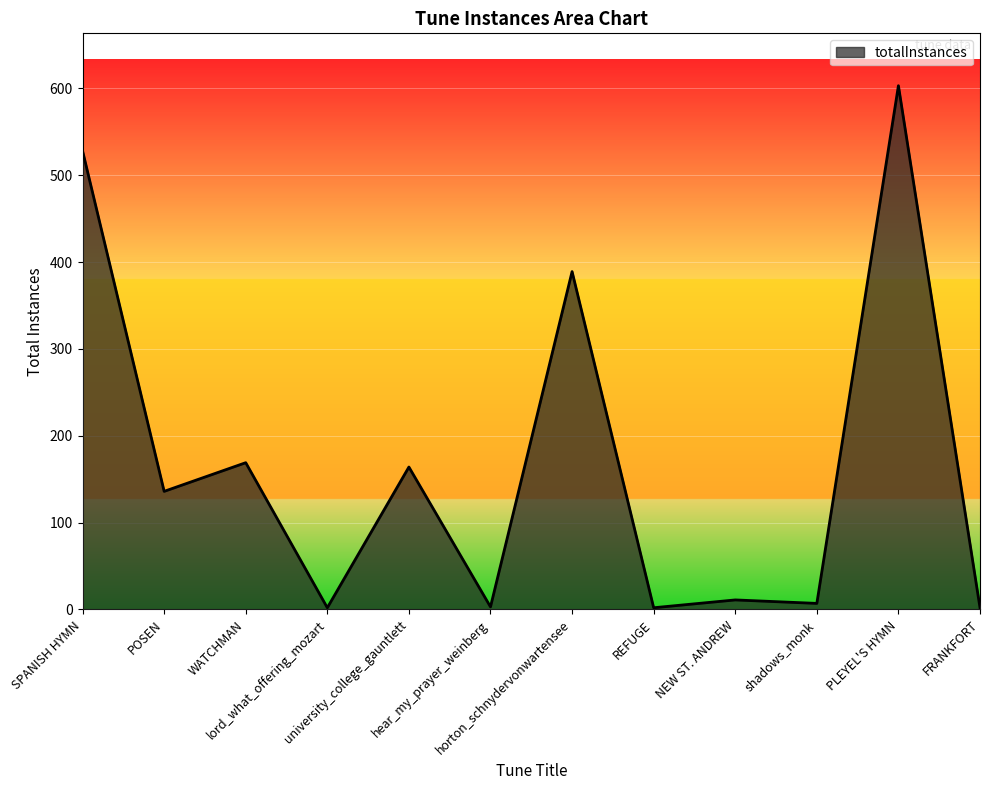

What is the approximate value at FRANKFORT?

2